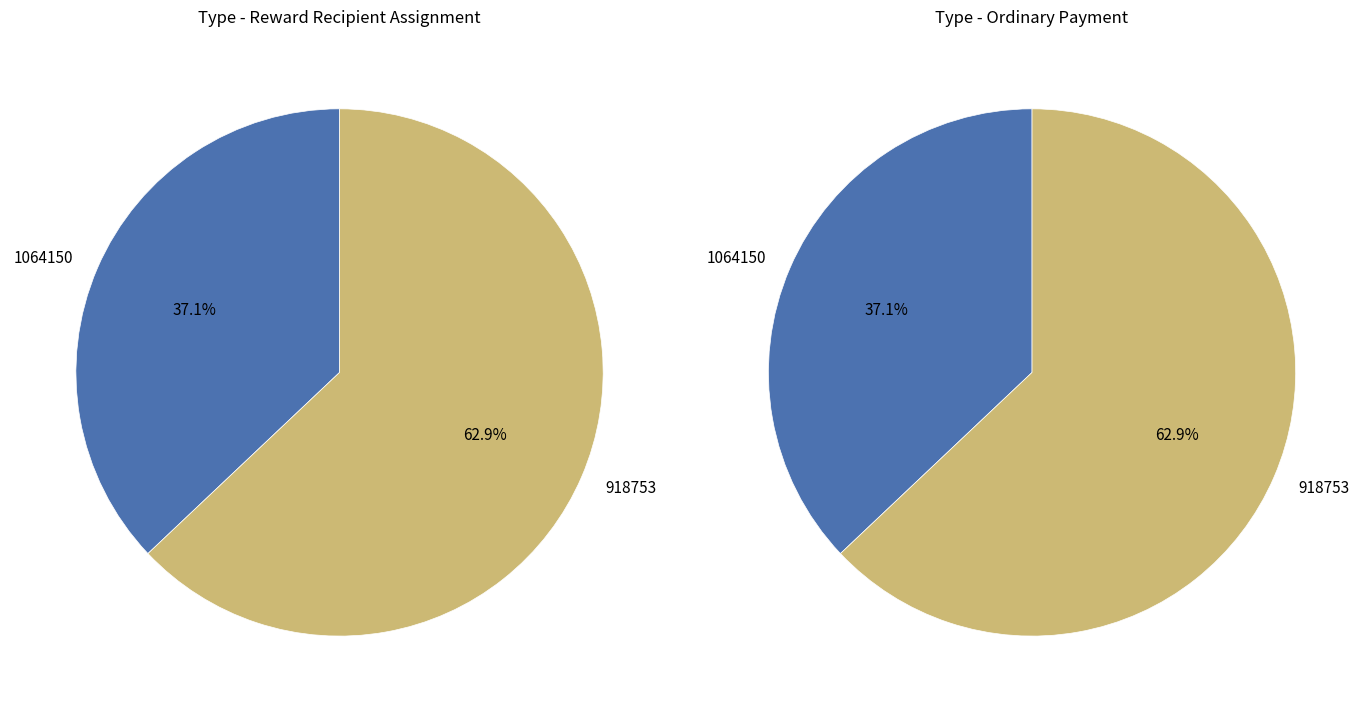

To the nearest percent, what percentage of the pie is 1064150?

37%